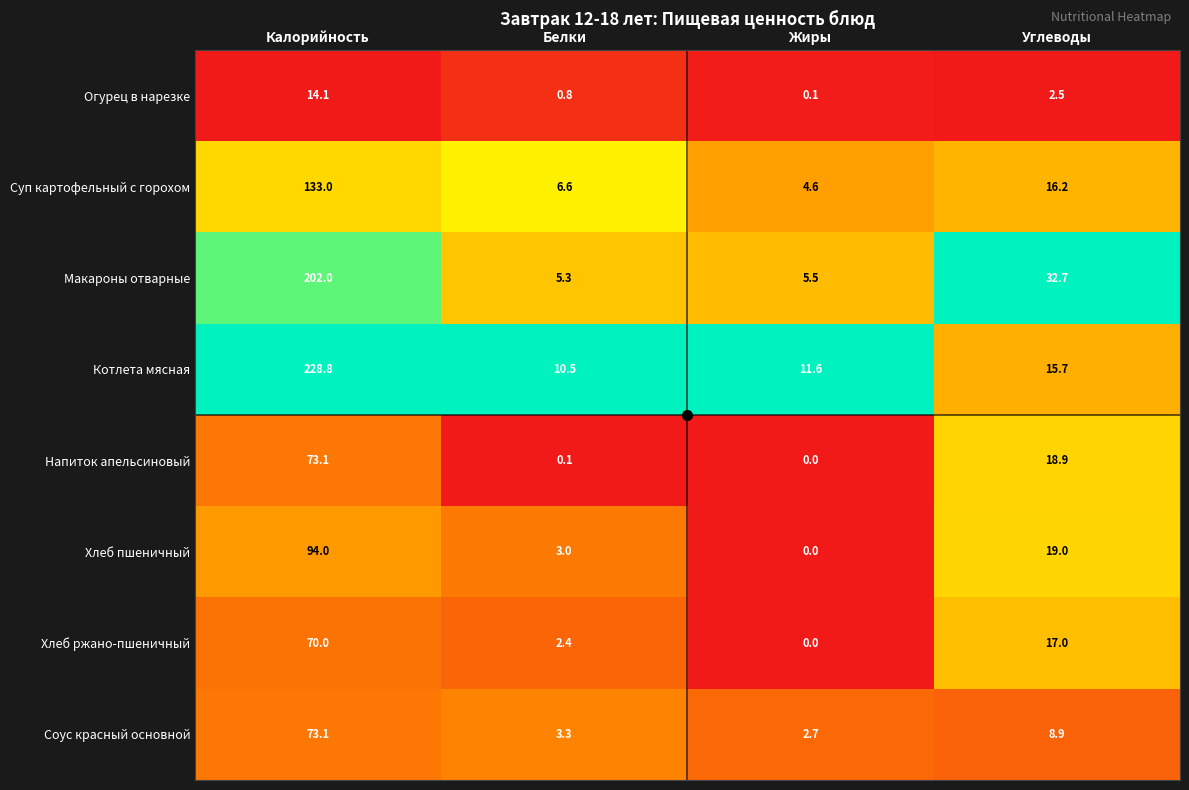

The Огурец в нарезке series shows 1.7 at Углеводы. True or false?

False